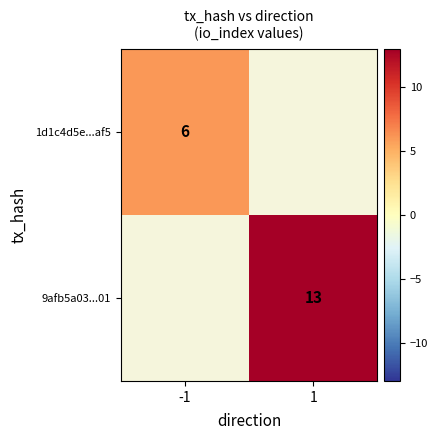

True or false: 9afb5a03...01 has a value of 4 at 1.

False